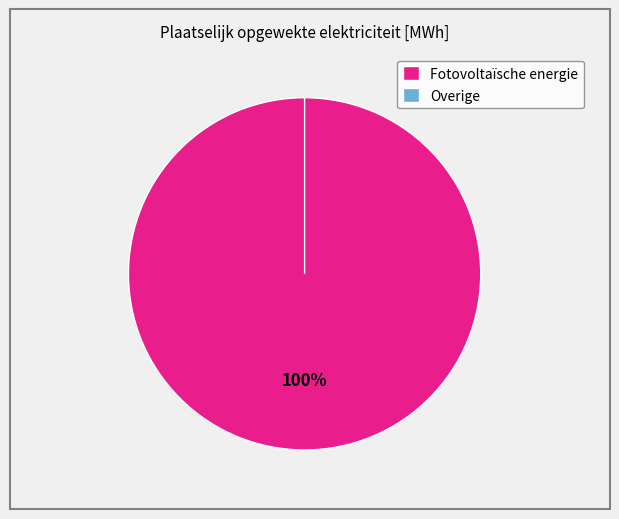

Is there any slice that represents more than half of the pie?

Yes